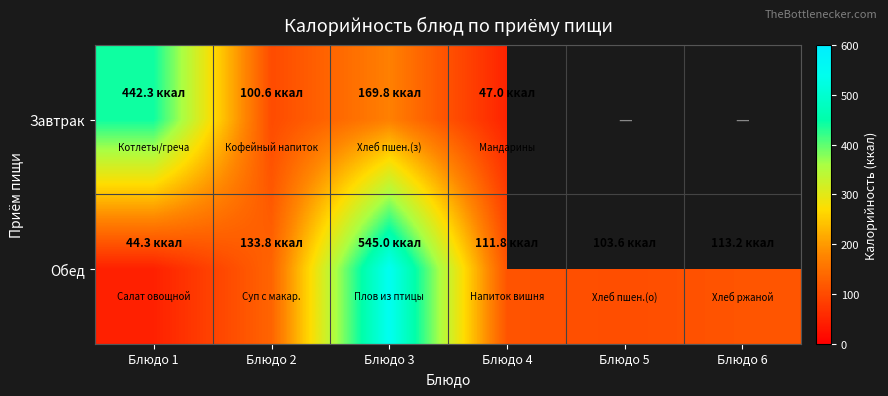

Is the value of Завтрак at Блюдо 6 greater than the value of Обед at Блюдо 3?

No